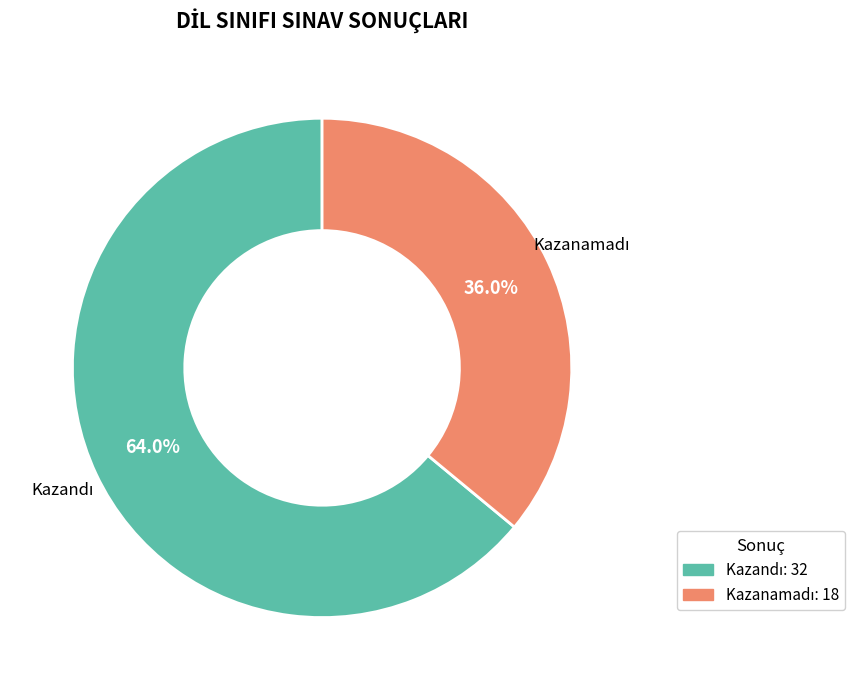

Is there any slice that represents more than half of the pie?

Yes